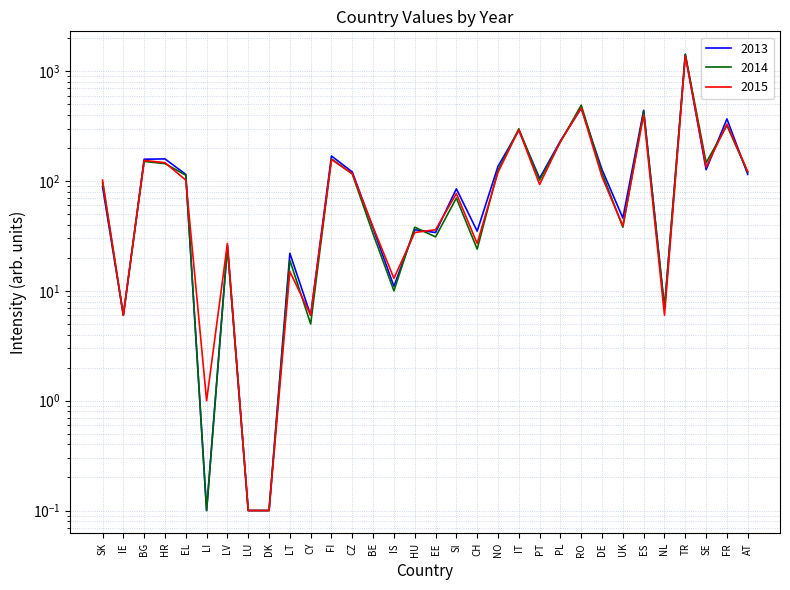

Reading left to right, transcribe all the data shown in this chart.

2013: 89.0	6.0	158.0	159.0	115.0	0.1	26.0	0.1	0.1	22.0	6.0	169.0	121.0	37.0	11.0	36.0	34.0	85.0	35.0	136.0	290.0	106.0	232.0	461.0	127.0	46.0	441.0	7.0	1421.0	127.0	368.0	115.0
2014: 97.0	6.0	151.0	144.0	113.0	0.1	25.0	0.1	0.1	19.0	5.0	159.0	116.0	33.0	10.0	38.0	31.0	70.0	24.0	125.0	299.0	102.0	227.0	491.0	118.0	38.0	432.0	7.0	1430.0	147.0	320.0	120.0
2015: 102.0	6.0	154.0	147.0	102.0	1.0	27.0	0.1	0.1	15.0	6.0	157.0	117.0	38.0	13.0	34.0	36.0	77.0	27.0	120.0	293.0	93.0	229.0	463.0	109.0	39.0	399.0	6.0	1381.0	134.0	330.0	122.0